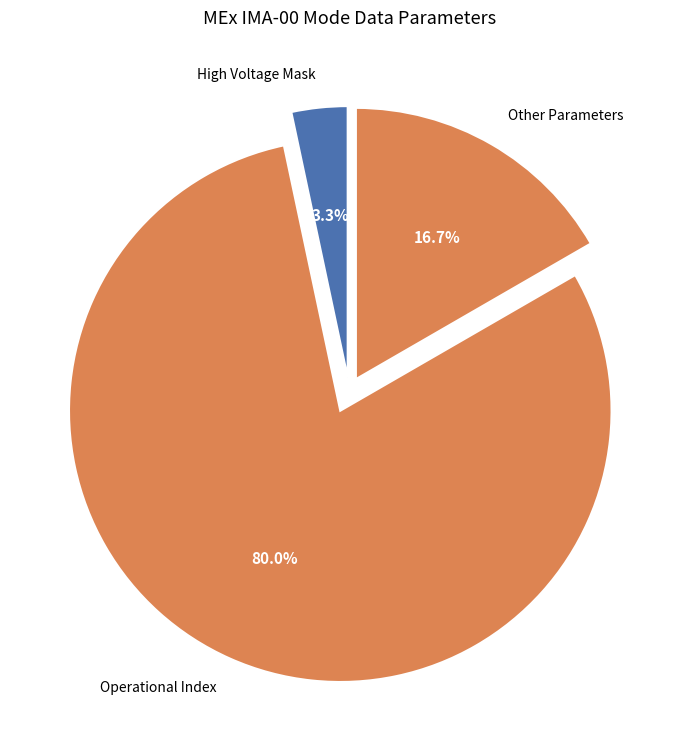

Rank the categories by value from lowest to highest.

High Voltage Mask, Other Parameters, Operational Index